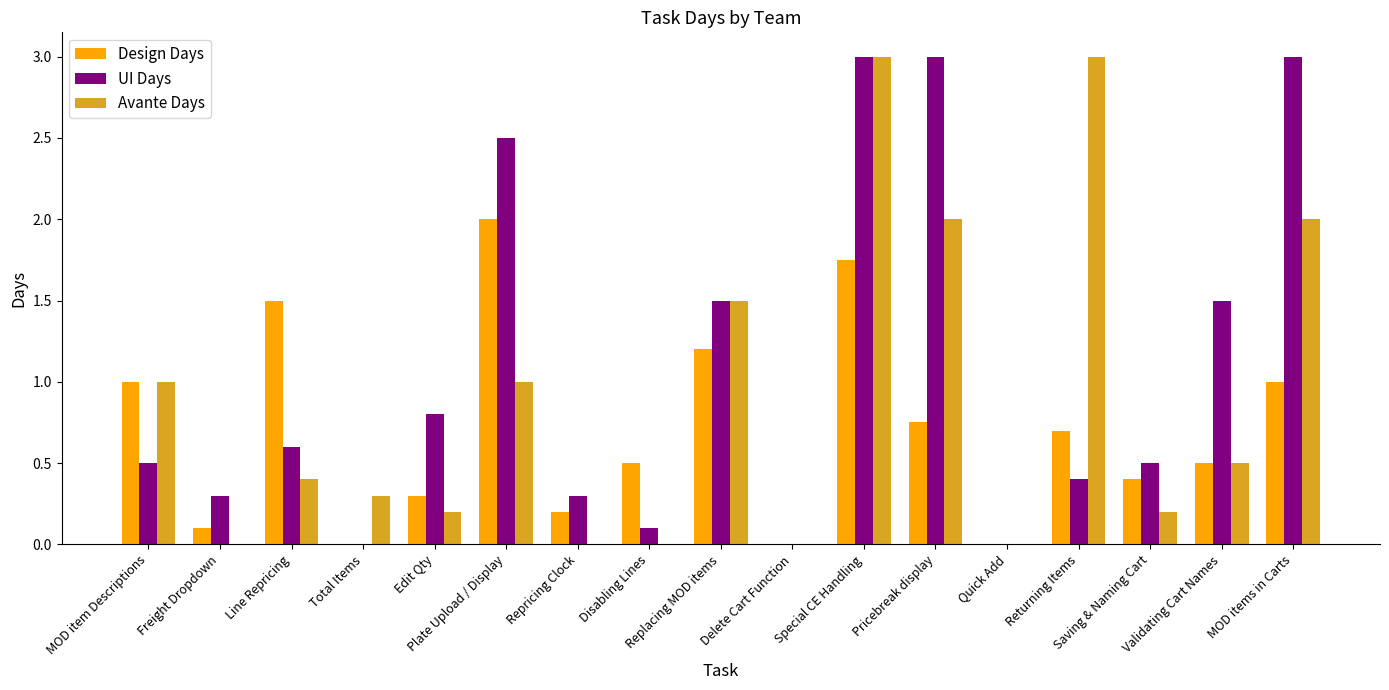

Which series changed the most between Delete Cart Function and Validating Cart Names?

UI Days